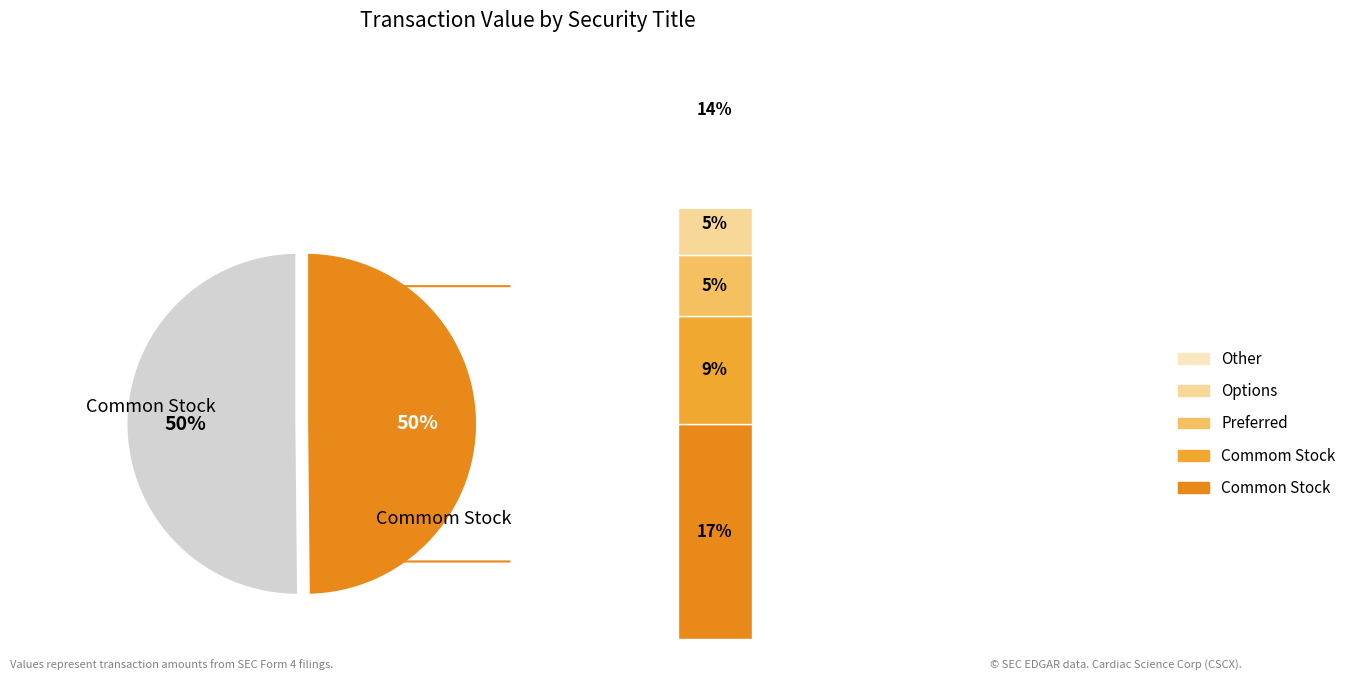

What is the ratio of the value at Commom Stock to the value at Common Stock?

1.0